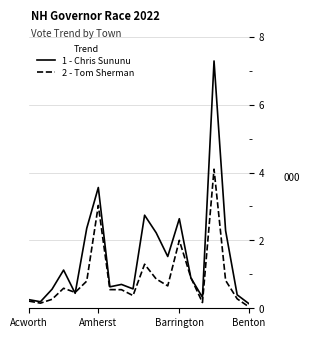

Rank the series by their maximum value, from highest to lowest.

1 - Chris Sununu, 2 - Tom Sherman